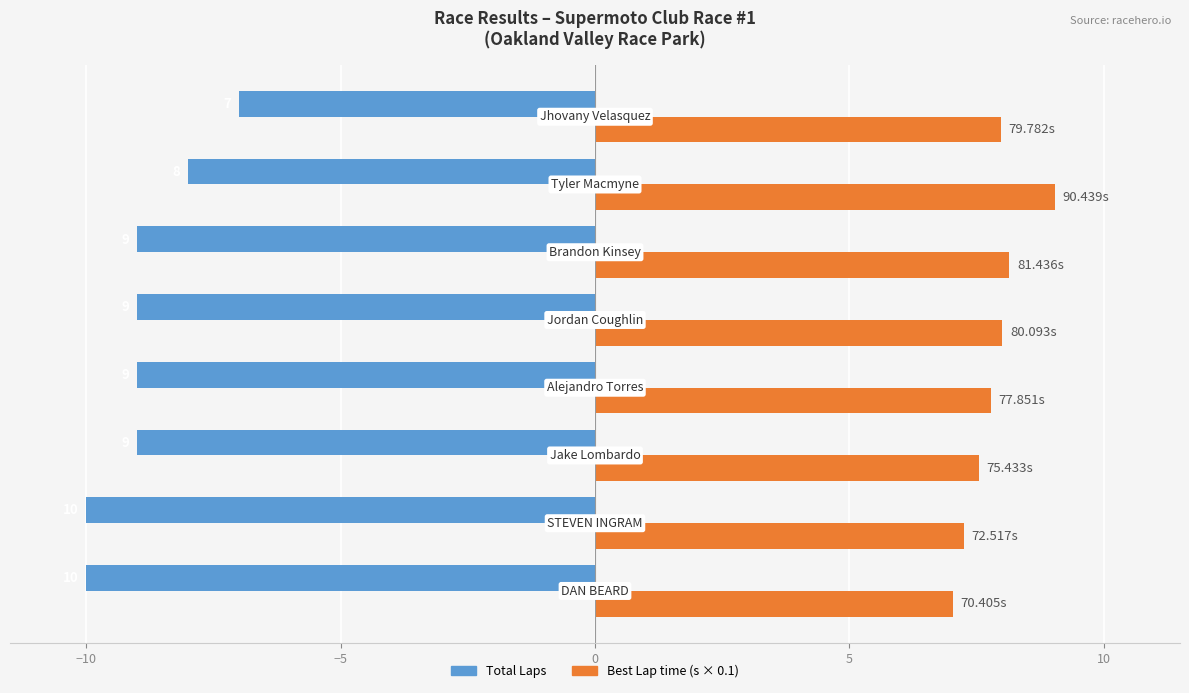

Count the number of data series in this chart.

2